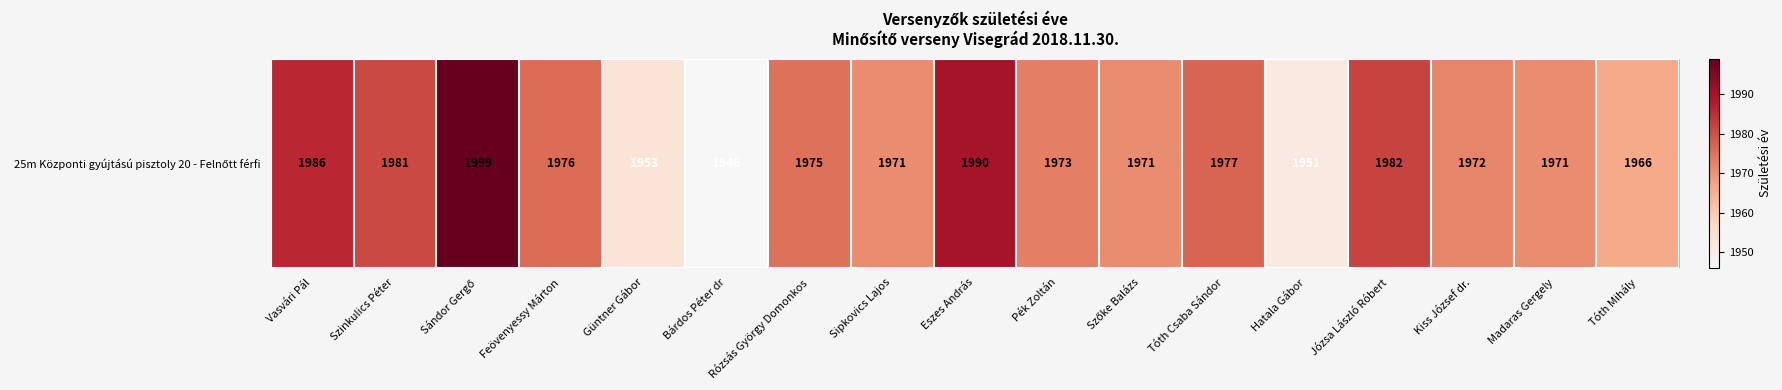

What is the smallest value displayed?

1946